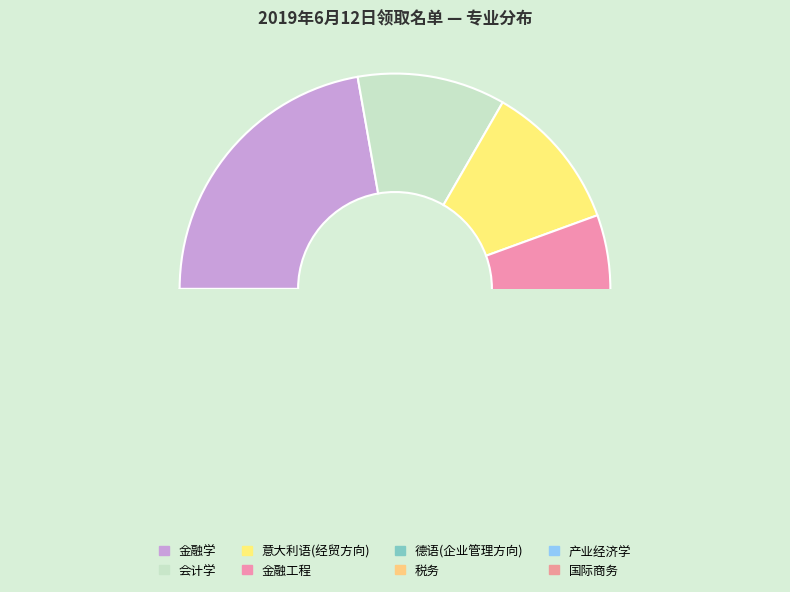

Is 金融学 the majority of the pie?

No